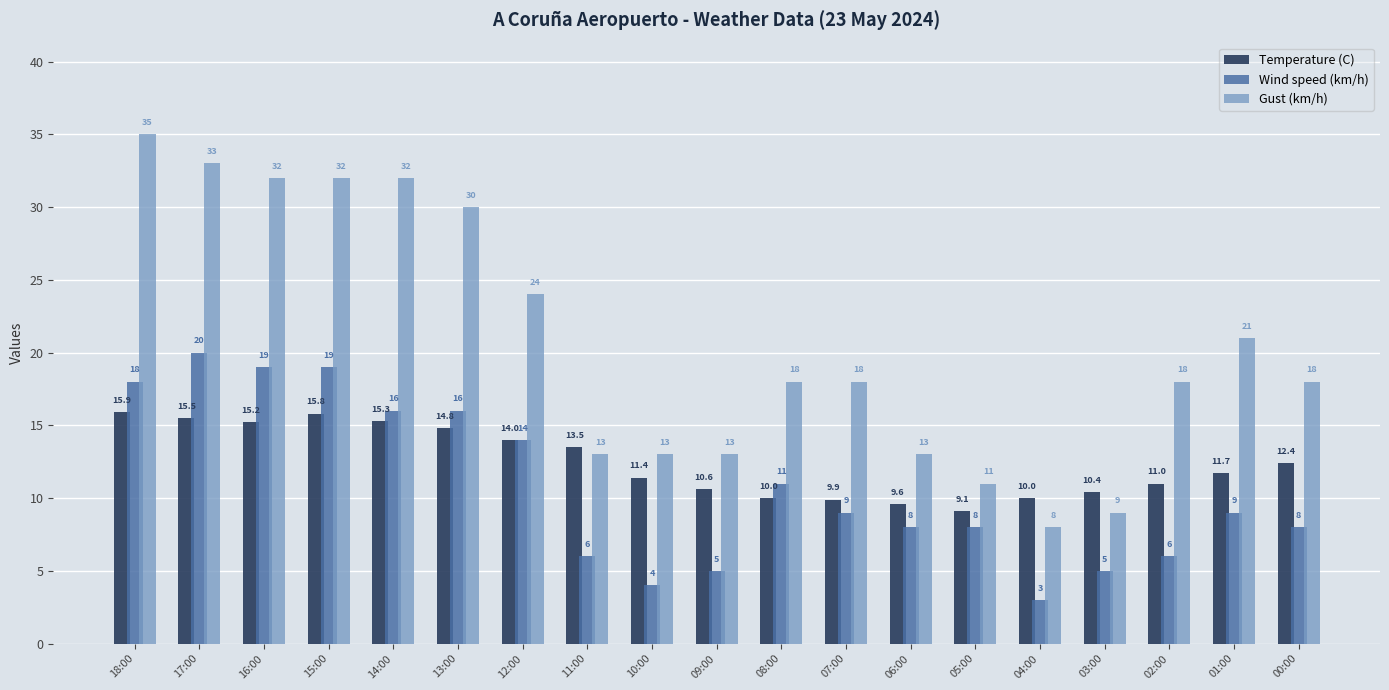

How many values in the Temperature (C) series are below 11?

7